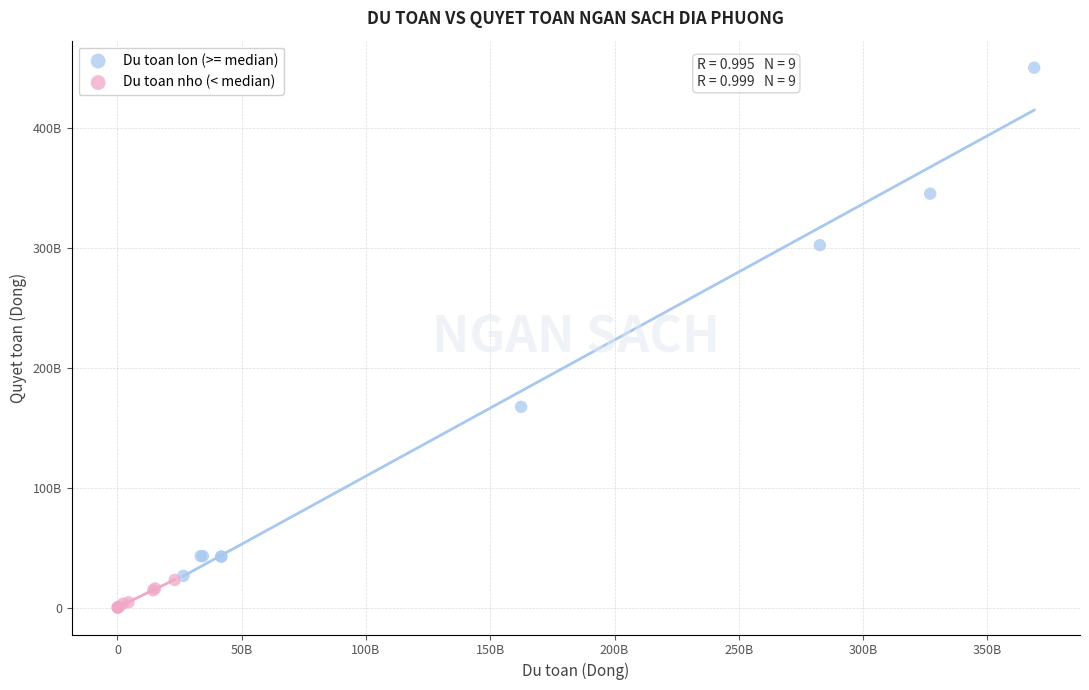

Which series has the largest Y range (max minus min)?

Du toan lon (>= median)